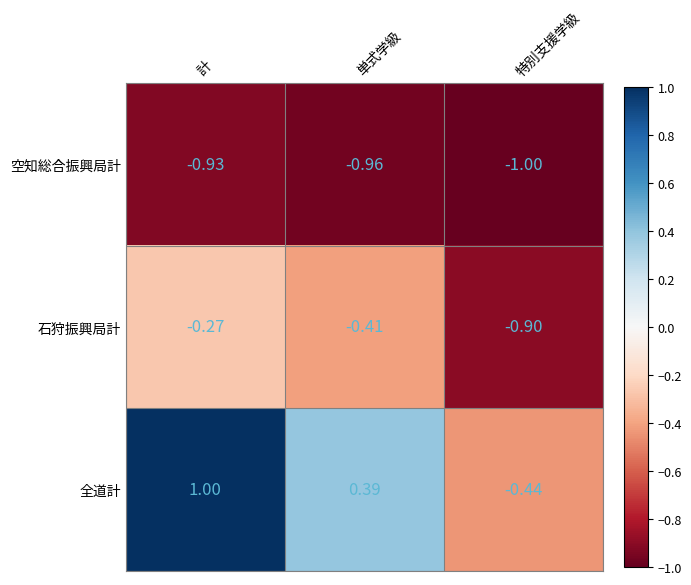

Where is 全道計 nearest to the value 0?

単式学級